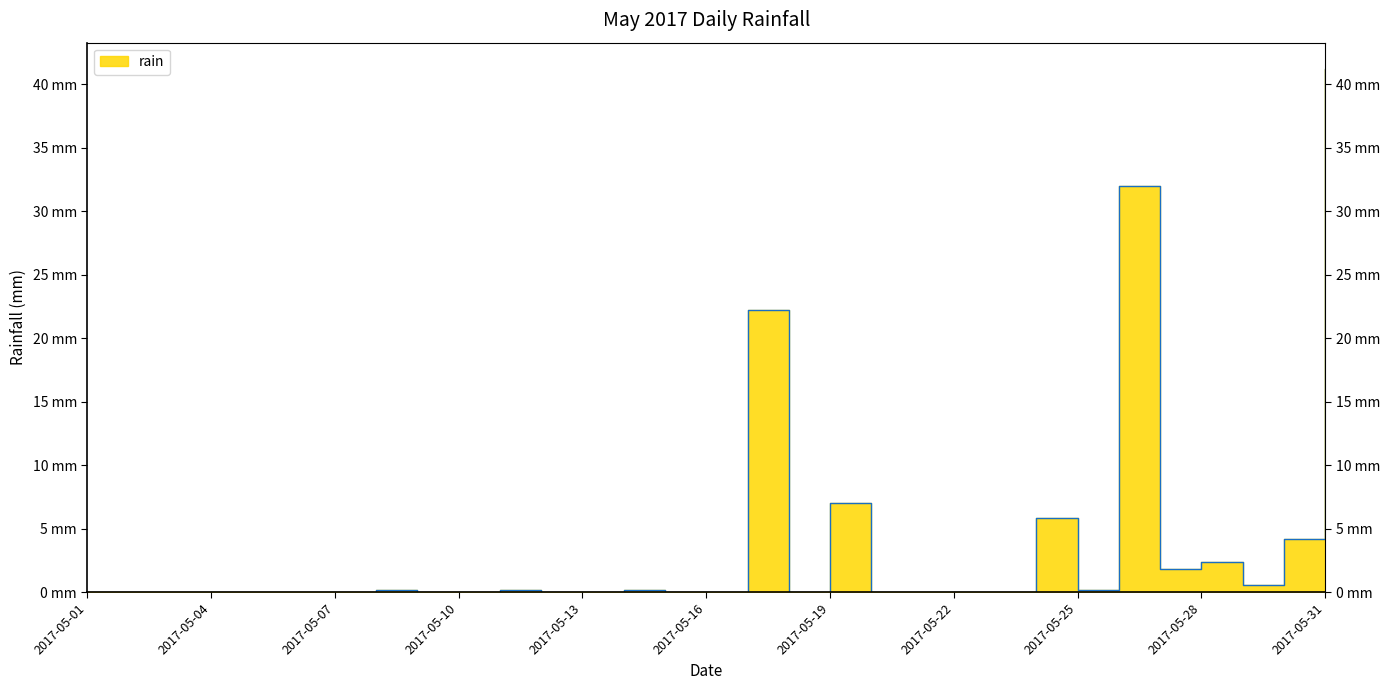

What is the change in value from 2017-05-03 to 2017-05-17?

+22.2